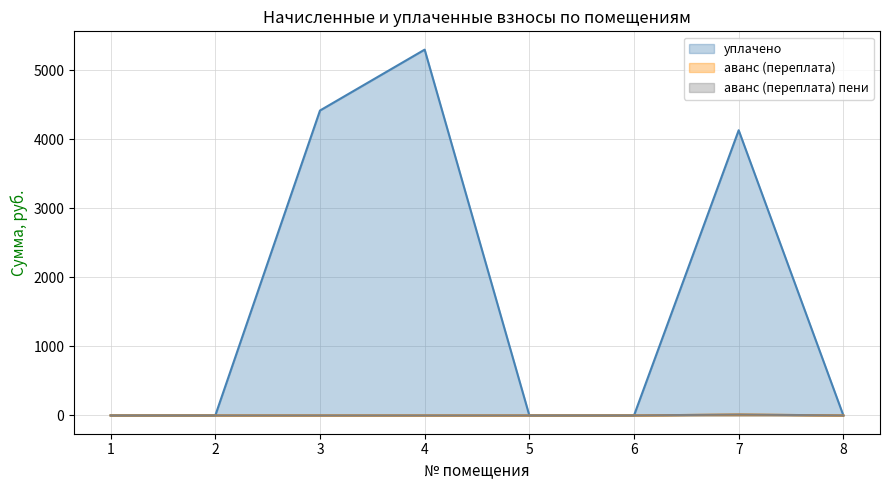

True or false: аванс (переплата) and аванс (переплата) пени intersect in this chart.

False